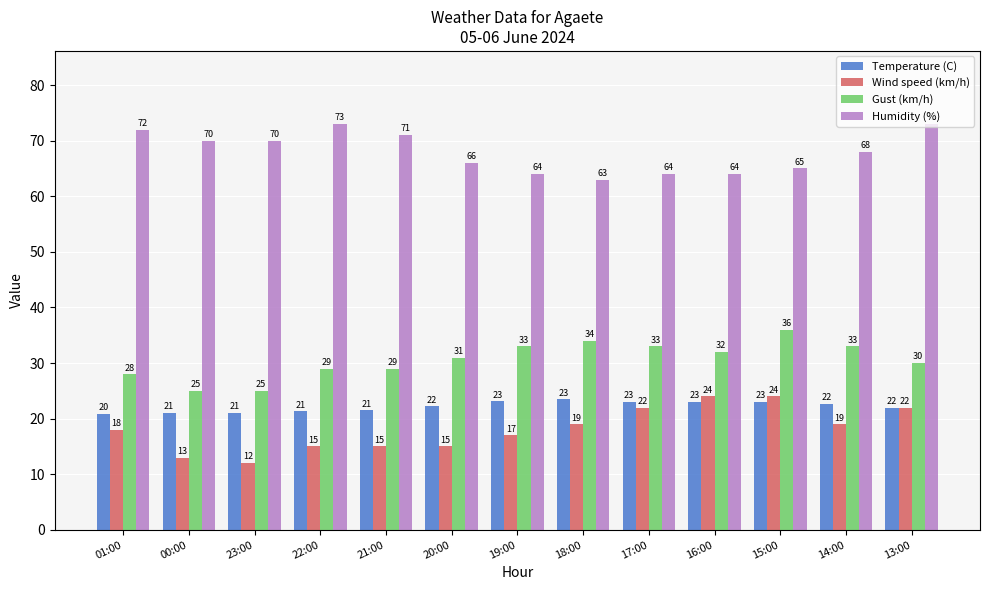

What is the total value across all series at 21:00?

136.5